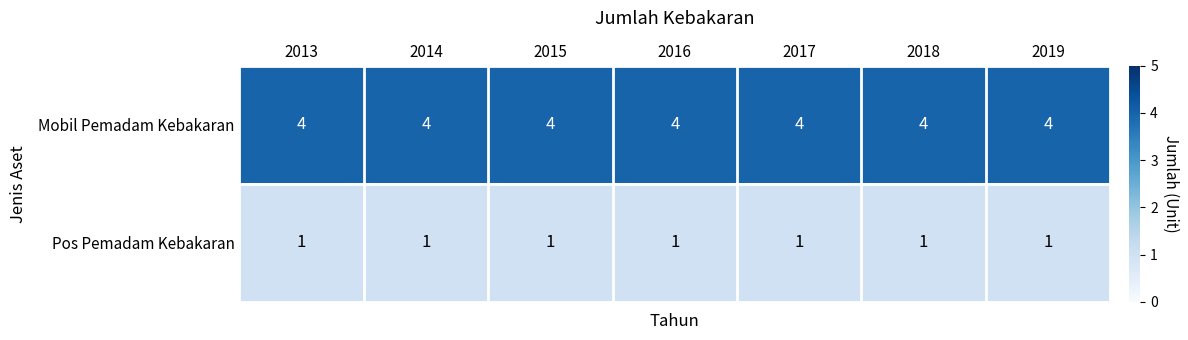

The value of Pos Pemadam Kebakaran at 2018 is 1. True or false?

True